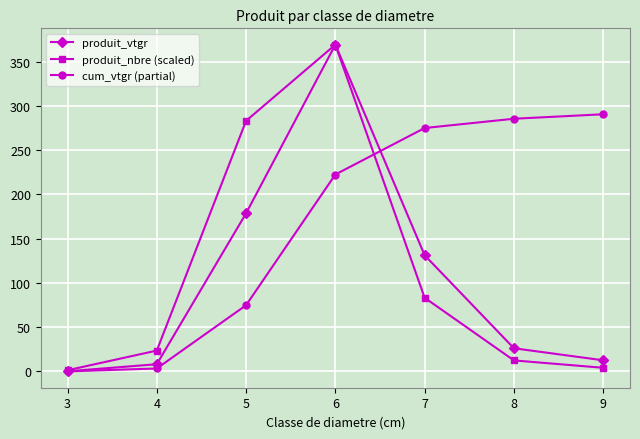

In produit_vtgr, how many points are higher than both neighbors (excluding endpoints)?

1